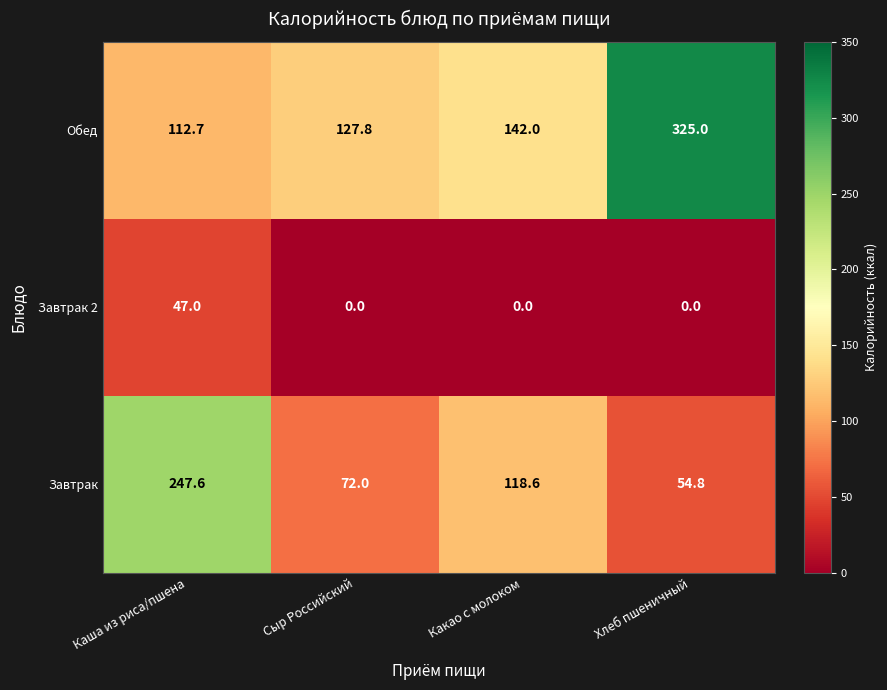

How many categories are shown in the chart?

4